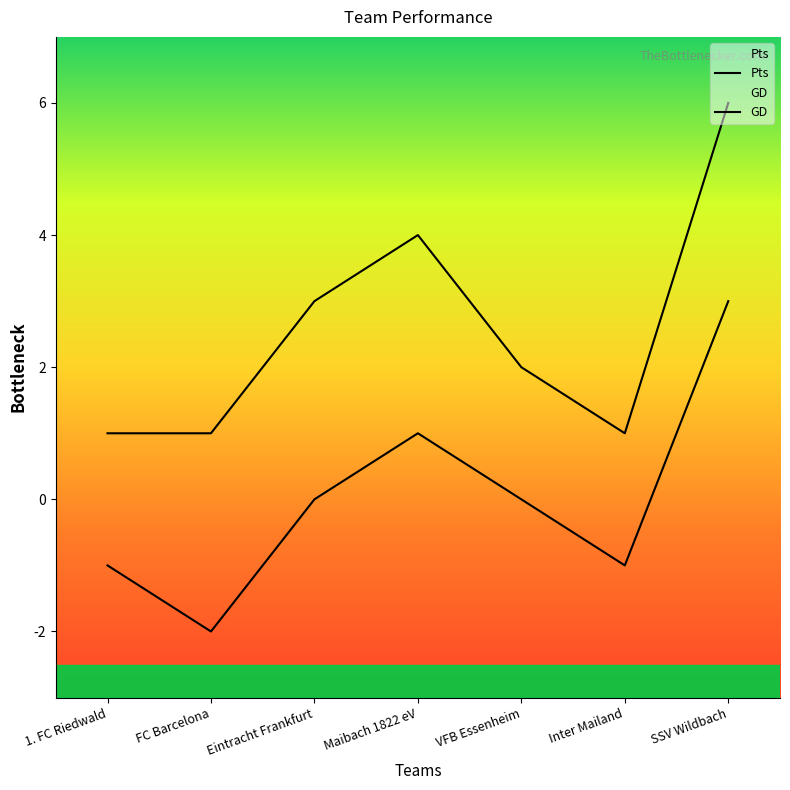

How many series are shown in this chart?

2